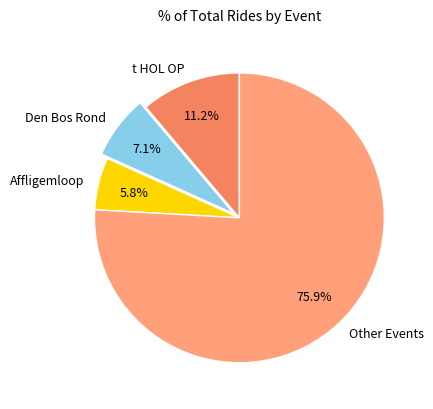

Is there a majority slice in this chart?

Yes